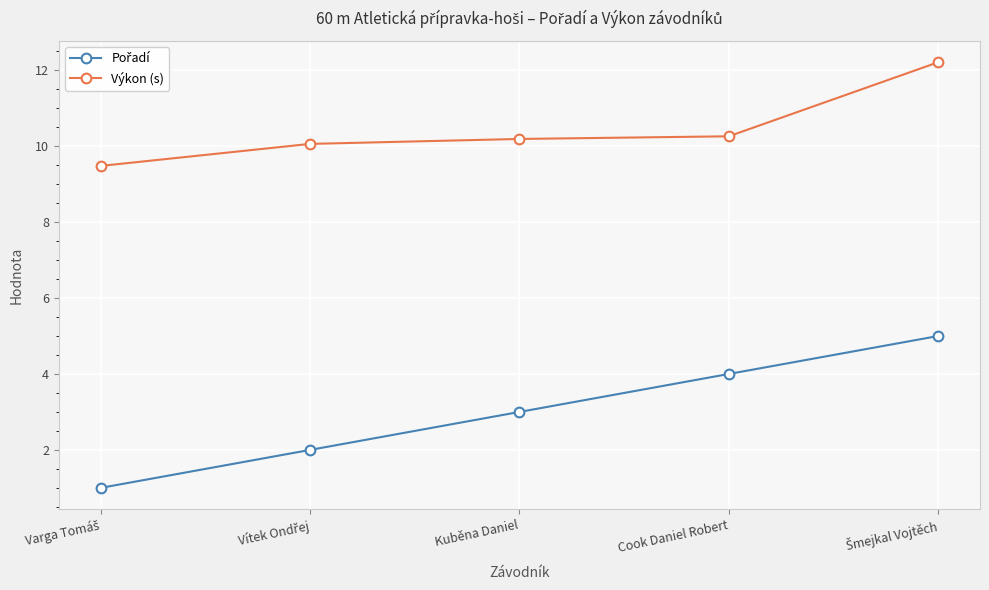

What is the sum of all Výkon (s) values?

52.2